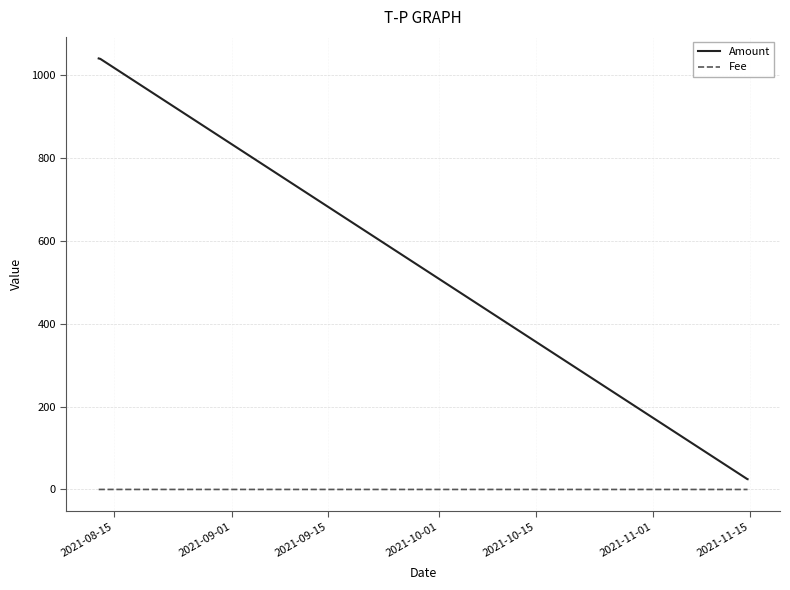

What is the sum of all Amount values?

2130.6